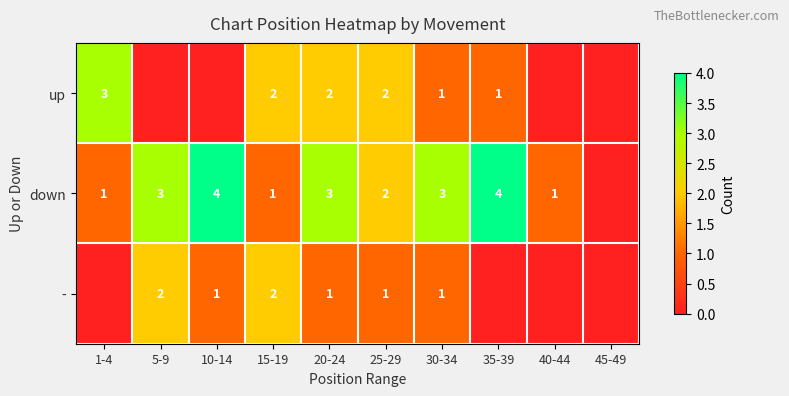

True or false: - has a value of 0 at 25-29.

False